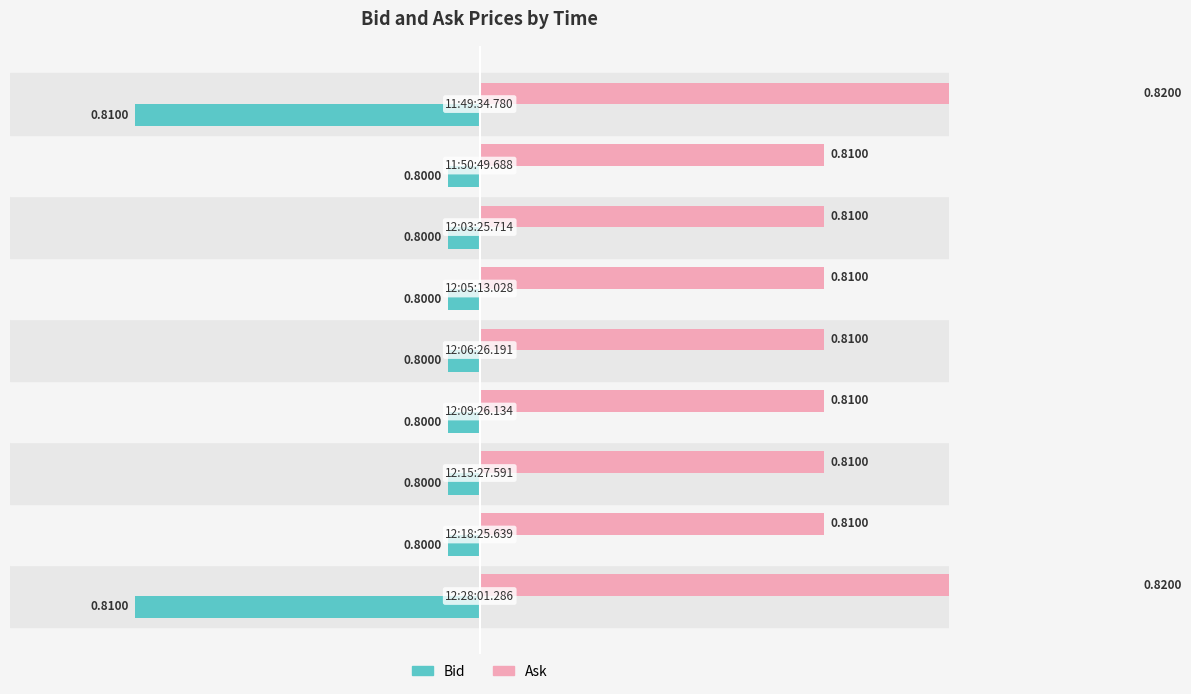

Which series has the widest spread of values?

Bid